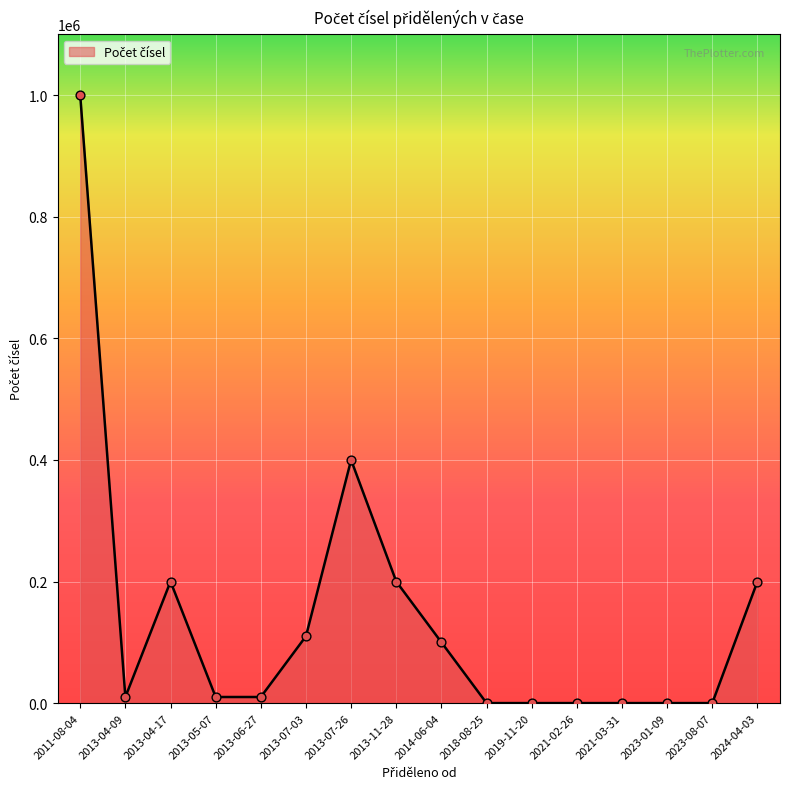

Approximately how many times larger is the value at 2014-06-04 compared to 2018-08-25?

100000.0